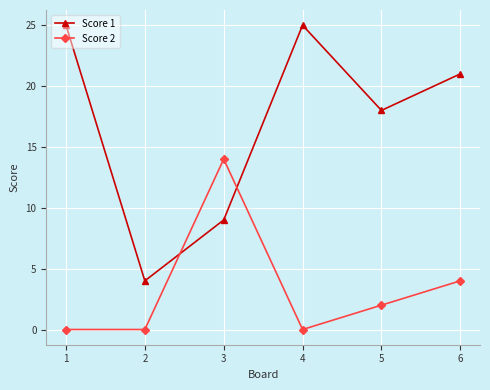

What is the greatest value displayed?

25